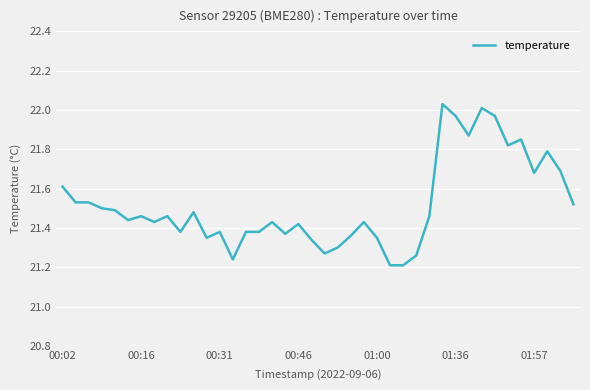

How many lines are shown in the chart?

1